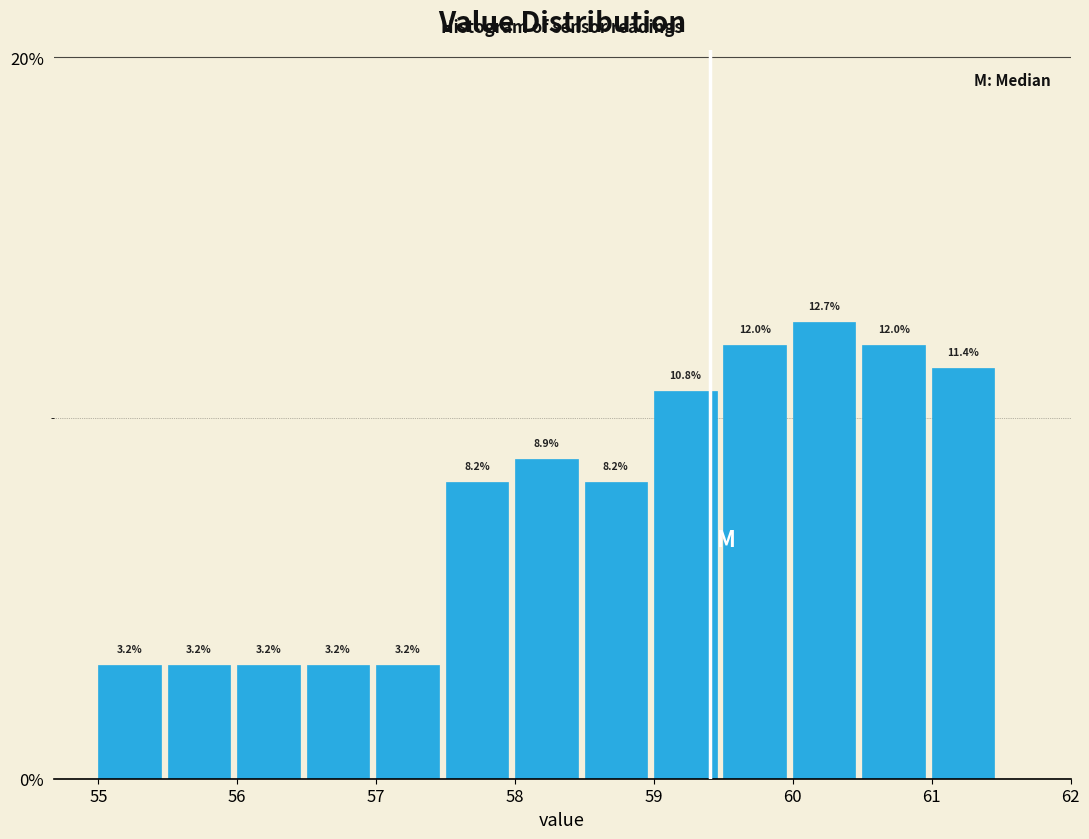

Reading left to right, transcribe this chart: for each bar, give the range it covers on the x-axis and its height.

55.0 to 55.5: 3.2
55.5 to 56.0: 3.2
56.0 to 56.5: 3.2
56.5 to 57.0: 3.2
57.0 to 57.5: 3.2
57.5 to 58.0: 8.2
58.0 to 58.5: 8.9
58.5 to 59.0: 8.2
59.0 to 59.5: 10.8
59.5 to 60.0: 12.0
60.0 to 60.5: 12.7
60.5 to 61.0: 12.0
61.0 to 61.5: 11.4